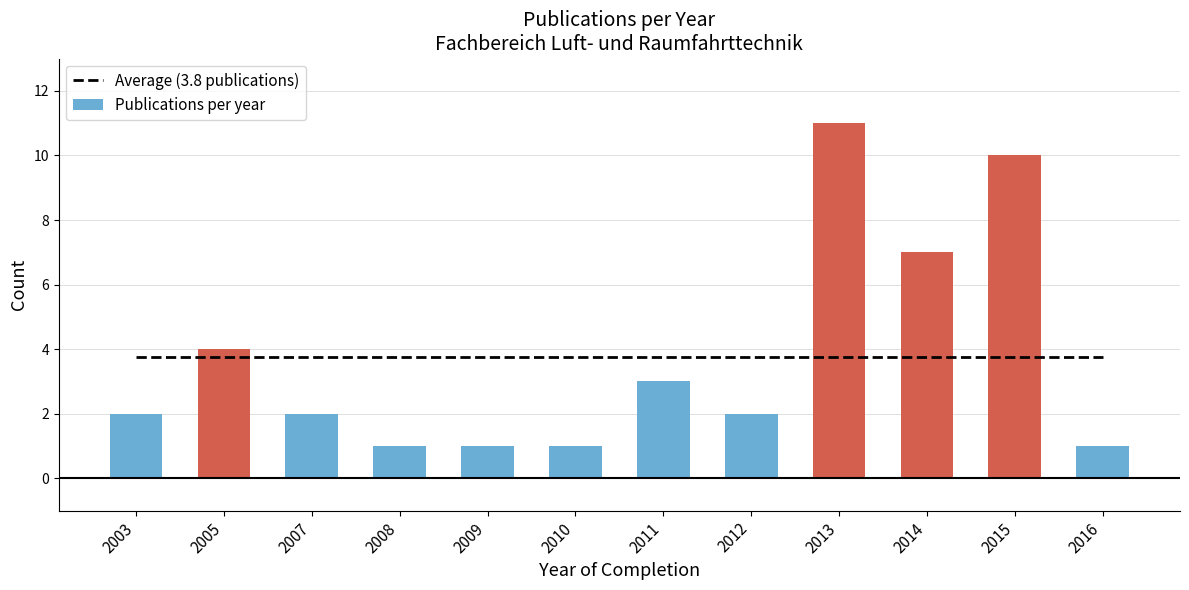

Is it true that Publications per year equals 12.0 at 2014?

False